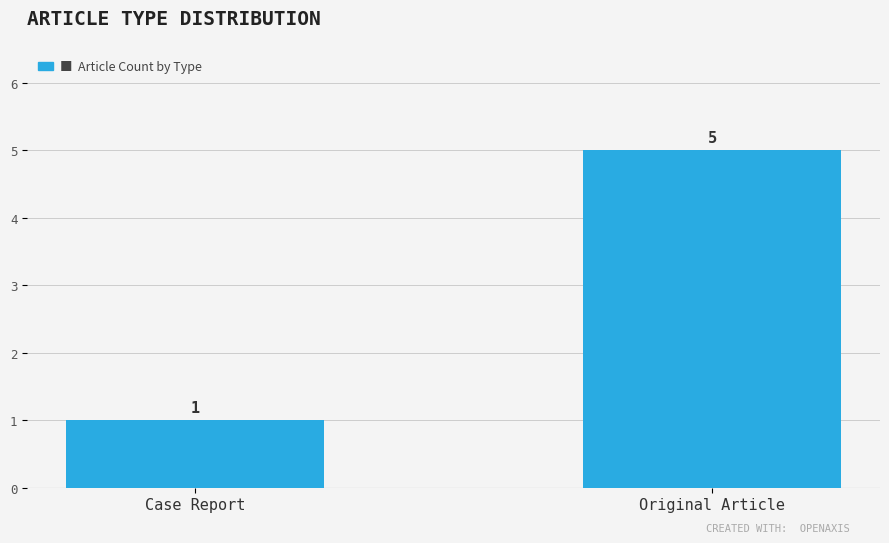

At which category does the chart reach its minimum across all series?

Case Report